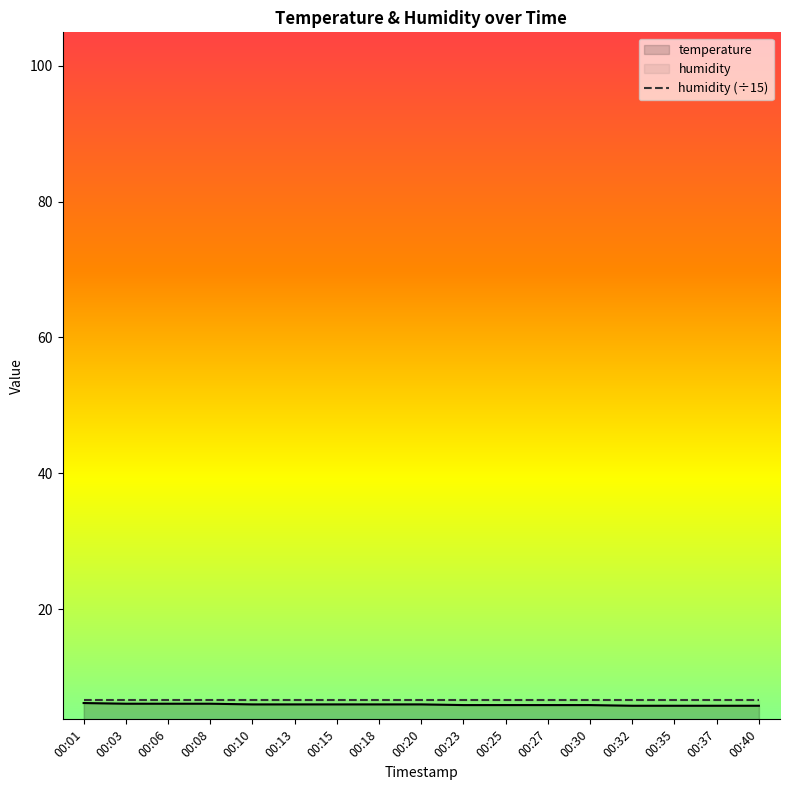

What is the sum of the values at 00:25 and 00:06?

12.0